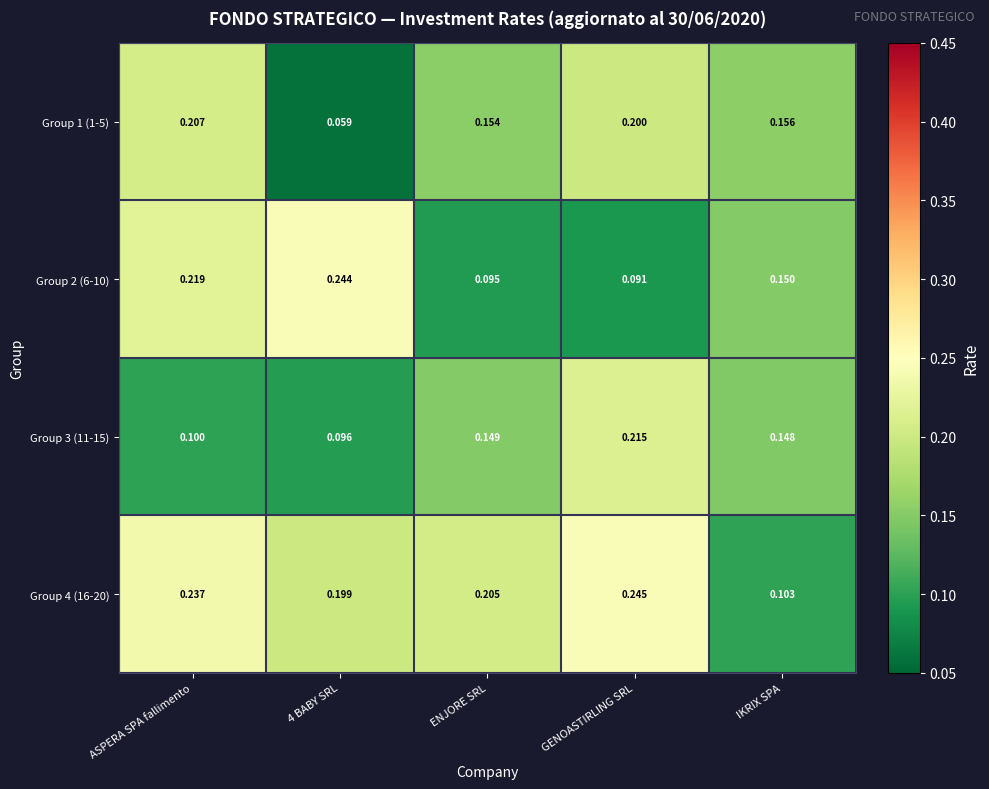

Is the value of Group 3 (11-15) at ASPERA SPA fallimento greater than the value of Group 2 (6-10) at ENJORE SRL?

Yes